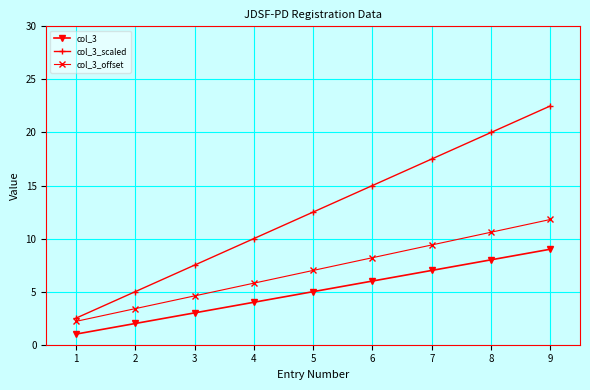

What is the value of the col_3_offset point at the 7th from the left?

9.4